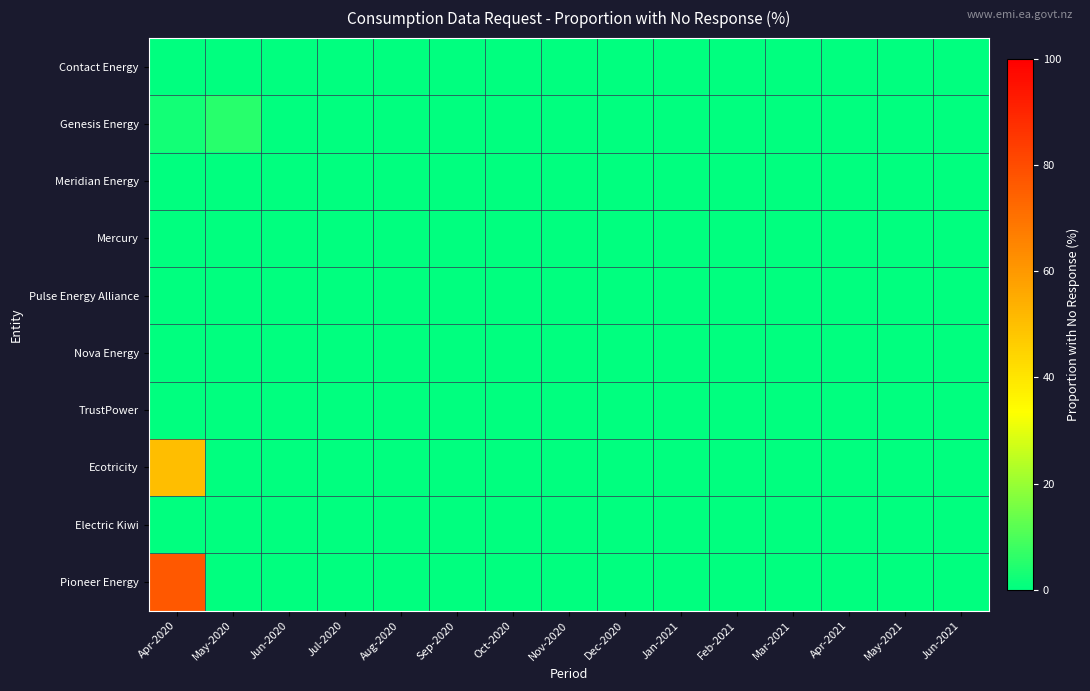

Which series has the widest spread of values?

Pioneer Energy